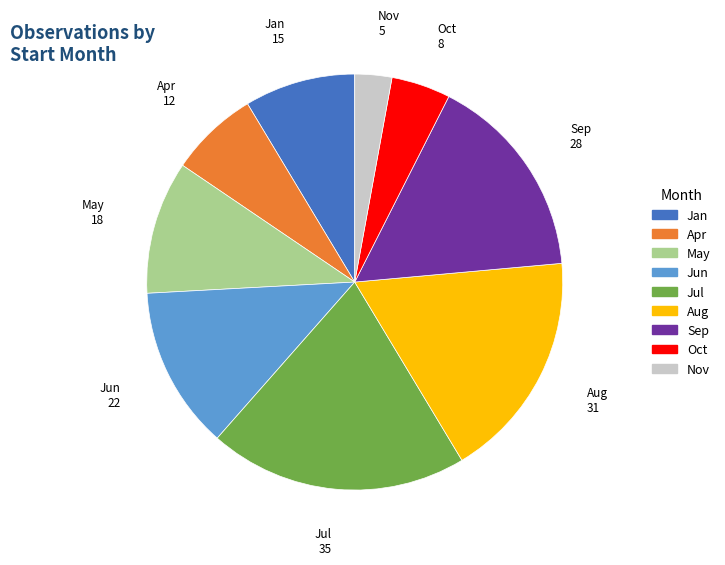

Do Jul and Aug together represent more than half of the pie?

No